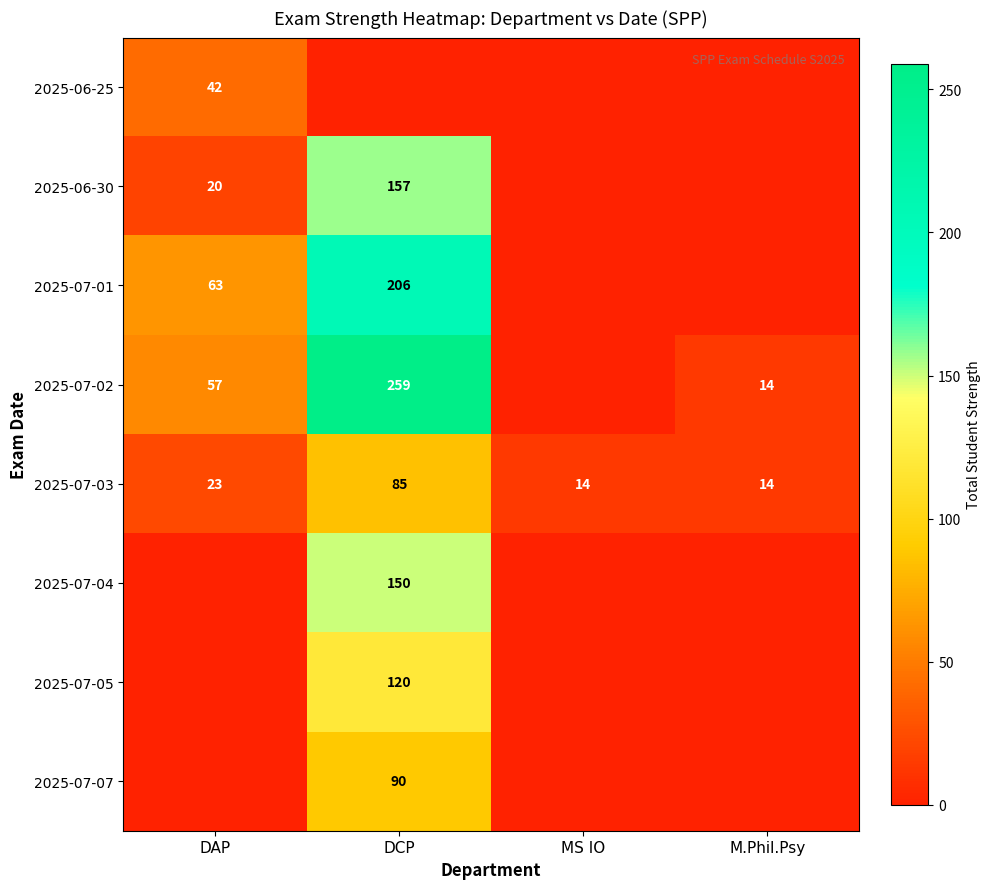

The value of 2025-06-30 at DAP is 30. True or false?

False